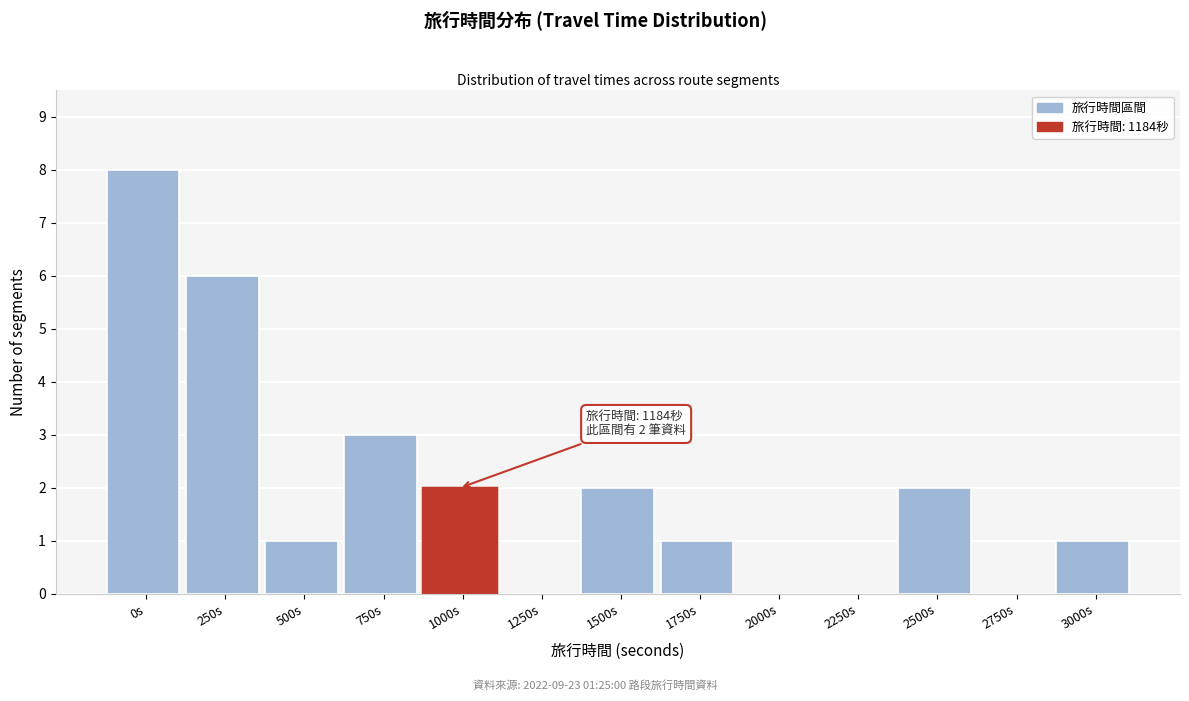

Reading left to right, extract all data points from this chart.

0s=8	250s=6	500s=1	750s=3	1000s=2	1250s=0	1500s=2	1750s=1	2000s=0	2250s=0	2500s=2	2750s=0	3000s=1